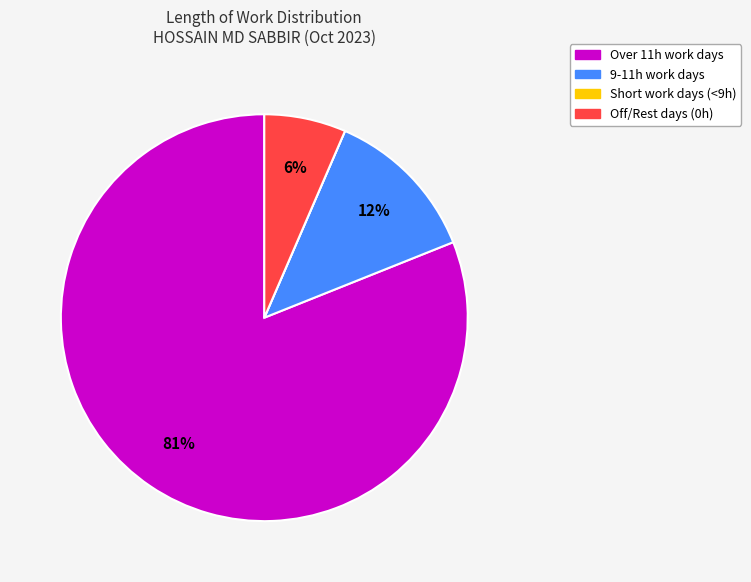

To the nearest percent, what is the average slice percentage?

25%